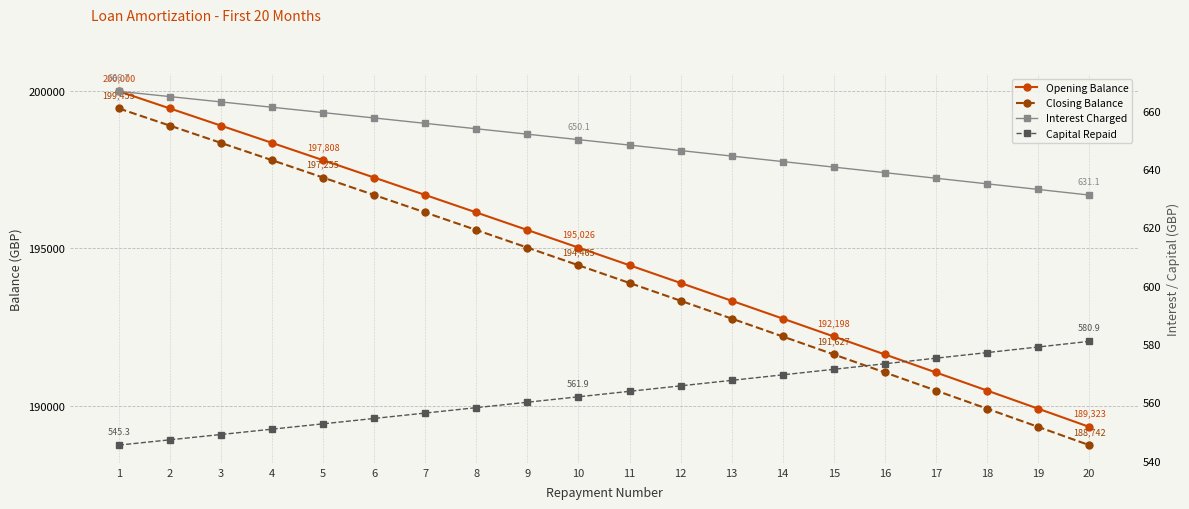

Is the value of Opening Balance at 13 greater than the value of Closing Balance at 14?

Yes